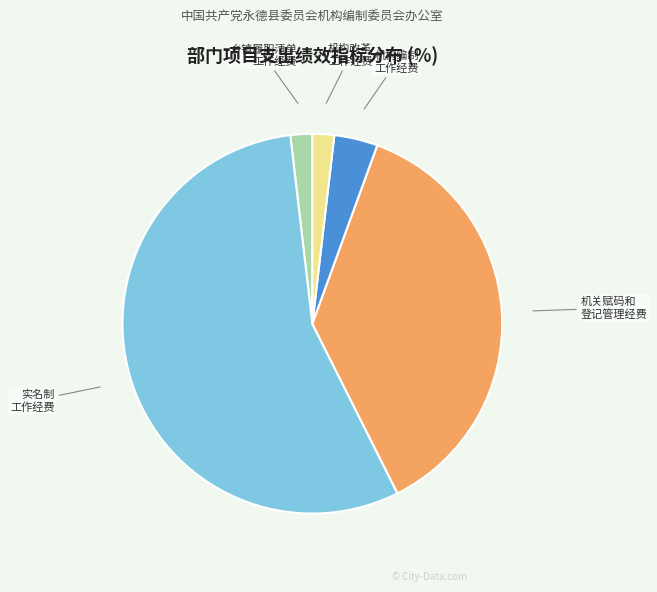

Does any single category account for the majority?

Yes